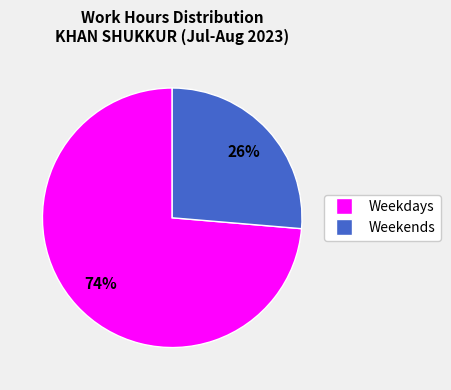

To the nearest percent, what is the average slice percentage?

50%